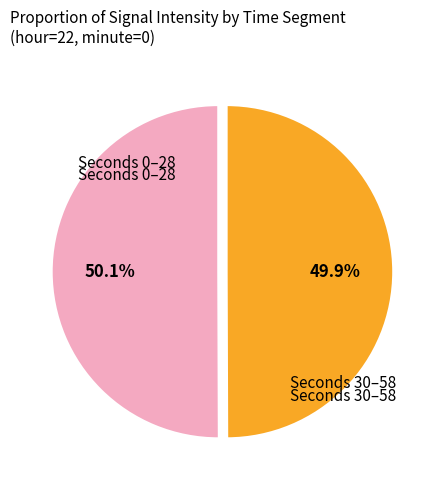

Is there a majority slice in this chart?

Yes